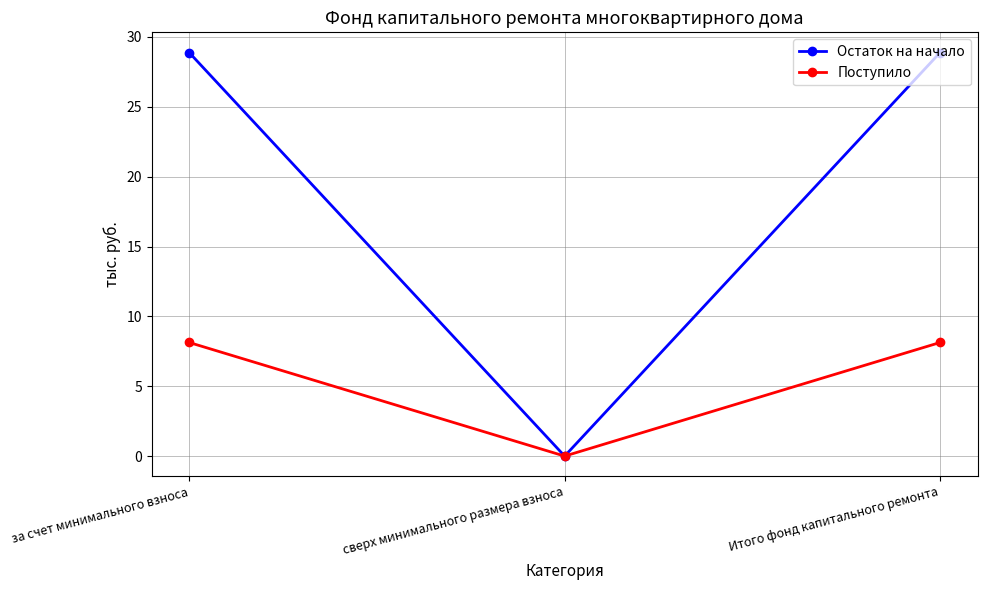

How many data points in Остаток на начало are less than 28?

1